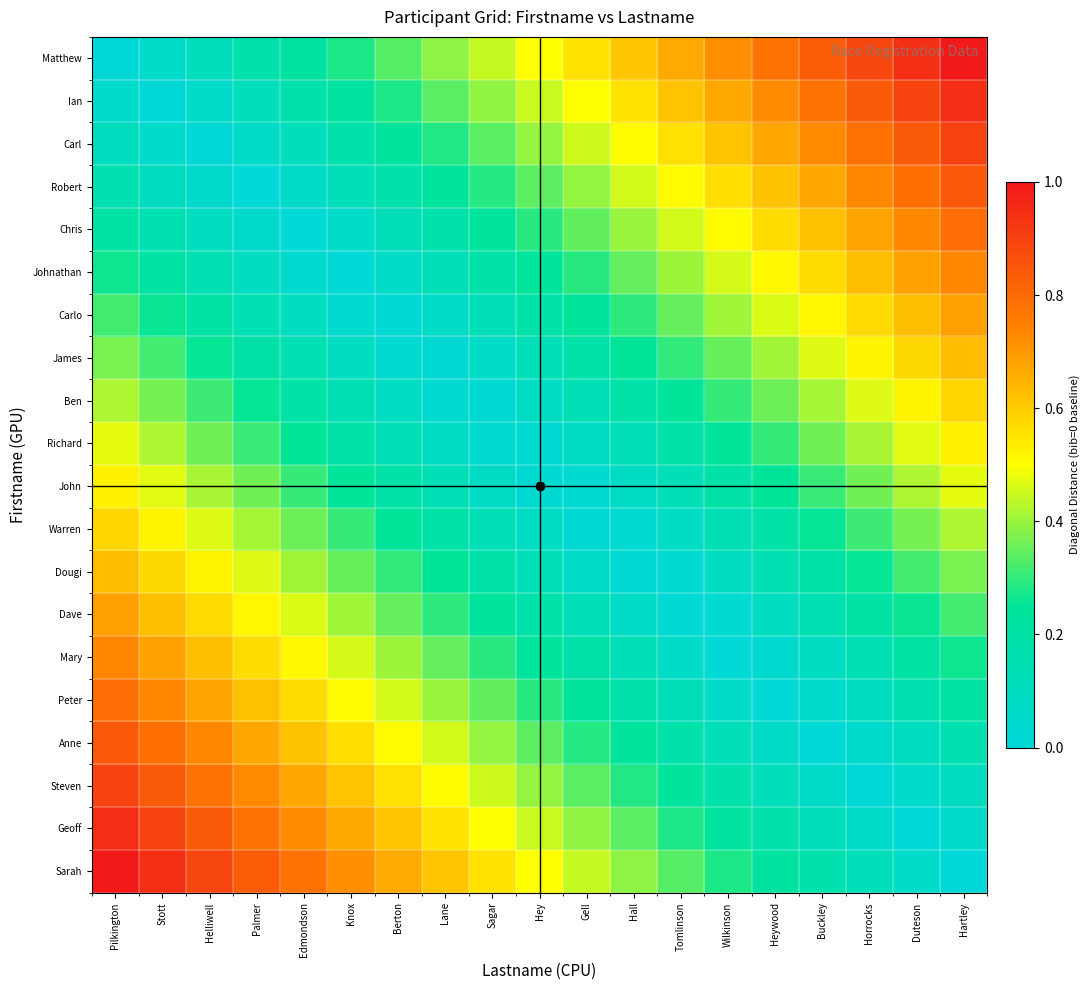

Reading left to right, what are all the values shown in this chart?

Matthew: Pilkington=0.0	Stott=0.1	Helliwell=0.1	Palmer=0.2	Edmondson=0.2	Knox=0.3	Berton=0.3	Lane=0.4	Sagar=0.4	Hey=0.5	Gell=0.6	Hall=0.6	Tomlinson=0.7	Wilkinson=0.7	Heywood=0.8	Buckley=0.8	Horrocks=0.9	Duteson=0.9	Hartley=1.0
Ian: Pilkington=0.1	Stott=0.0	Helliwell=0.1	Palmer=0.1	Edmondson=0.2	Knox=0.2	Berton=0.3	Lane=0.3	Sagar=0.4	Hey=0.4	Gell=0.5	Hall=0.6	Tomlinson=0.6	Wilkinson=0.7	Heywood=0.7	Buckley=0.8	Horrocks=0.8	Duteson=0.9	Hartley=0.9
Carl: Pilkington=0.1	Stott=0.0	Helliwell=0.0	Palmer=0.1	Edmondson=0.1	Knox=0.2	Berton=0.2	Lane=0.3	Sagar=0.3	Hey=0.4	Gell=0.5	Hall=0.5	Tomlinson=0.6	Wilkinson=0.6	Heywood=0.7	Buckley=0.7	Horrocks=0.8	Duteson=0.8	Hartley=0.9
Robert: Pilkington=0.2	Stott=0.1	Helliwell=0.0	Palmer=0.0	Edmondson=0.1	Knox=0.1	Berton=0.2	Lane=0.2	Sagar=0.3	Hey=0.3	Gell=0.4	Hall=0.5	Tomlinson=0.5	Wilkinson=0.6	Heywood=0.6	Buckley=0.7	Horrocks=0.7	Duteson=0.8	Hartley=0.8
Chris: Pilkington=0.2	Stott=0.2	Helliwell=0.1	Palmer=0.0	Edmondson=0.0	Knox=0.1	Berton=0.1	Lane=0.2	Sagar=0.2	Hey=0.3	Gell=0.3	Hall=0.4	Tomlinson=0.5	Wilkinson=0.5	Heywood=0.6	Buckley=0.6	Horrocks=0.7	Duteson=0.7	Hartley=0.8
Johnathan: Pilkington=0.3	Stott=0.2	Helliwell=0.2	Palmer=0.1	Edmondson=0.0	Knox=0.0	Berton=0.1	Lane=0.1	Sagar=0.2	Hey=0.2	Gell=0.3	Hall=0.3	Tomlinson=0.4	Wilkinson=0.5	Heywood=0.5	Buckley=0.6	Horrocks=0.6	Duteson=0.7	Hartley=0.7
Carlo: Pilkington=0.3	Stott=0.3	Helliwell=0.2	Palmer=0.1	Edmondson=0.1	Knox=0.0	Berton=0.0	Lane=0.1	Sagar=0.1	Hey=0.2	Gell=0.2	Hall=0.3	Tomlinson=0.4	Wilkinson=0.4	Heywood=0.5	Buckley=0.5	Horrocks=0.6	Duteson=0.6	Hartley=0.7
James: Pilkington=0.4	Stott=0.3	Helliwell=0.3	Palmer=0.2	Edmondson=0.1	Knox=0.1	Berton=0.0	Lane=0.0	Sagar=0.1	Hey=0.1	Gell=0.2	Hall=0.2	Tomlinson=0.3	Wilkinson=0.4	Heywood=0.4	Buckley=0.5	Horrocks=0.5	Duteson=0.6	Hartley=0.6
Ben: Pilkington=0.4	Stott=0.4	Helliwell=0.3	Palmer=0.3	Edmondson=0.2	Knox=0.1	Berton=0.1	Lane=0.0	Sagar=0.0	Hey=0.1	Gell=0.1	Hall=0.2	Tomlinson=0.2	Wilkinson=0.3	Heywood=0.4	Buckley=0.4	Horrocks=0.5	Duteson=0.5	Hartley=0.6
Richard: Pilkington=0.5	Stott=0.4	Helliwell=0.4	Palmer=0.3	Edmondson=0.3	Knox=0.2	Berton=0.1	Lane=0.1	Sagar=0.0	Hey=0.0	Gell=0.1	Hall=0.1	Tomlinson=0.2	Wilkinson=0.2	Heywood=0.3	Buckley=0.4	Horrocks=0.4	Duteson=0.5	Hartley=0.5
John: Pilkington=0.5	Stott=0.5	Helliwell=0.4	Palmer=0.4	Edmondson=0.3	Knox=0.2	Berton=0.2	Lane=0.1	Sagar=0.1	Hey=0.0	Gell=0.0	Hall=0.1	Tomlinson=0.1	Wilkinson=0.2	Heywood=0.3	Buckley=0.3	Horrocks=0.4	Duteson=0.4	Hartley=0.5
Warren: Pilkington=0.6	Stott=0.5	Helliwell=0.5	Palmer=0.4	Edmondson=0.4	Knox=0.3	Berton=0.2	Lane=0.2	Sagar=0.1	Hey=0.1	Gell=0.0	Hall=0.0	Tomlinson=0.1	Wilkinson=0.1	Heywood=0.2	Buckley=0.3	Horrocks=0.3	Duteson=0.4	Hartley=0.4
Dougi: Pilkington=0.6	Stott=0.6	Helliwell=0.5	Palmer=0.5	Edmondson=0.4	Knox=0.4	Berton=0.3	Lane=0.2	Sagar=0.2	Hey=0.1	Gell=0.1	Hall=0.0	Tomlinson=0.0	Wilkinson=0.1	Heywood=0.1	Buckley=0.2	Horrocks=0.3	Duteson=0.3	Hartley=0.4
Dave: Pilkington=0.7	Stott=0.6	Helliwell=0.6	Palmer=0.5	Edmondson=0.5	Knox=0.4	Berton=0.4	Lane=0.3	Sagar=0.2	Hey=0.2	Gell=0.1	Hall=0.1	Tomlinson=0.0	Wilkinson=0.0	Heywood=0.1	Buckley=0.1	Horrocks=0.2	Duteson=0.3	Hartley=0.3
Mary: Pilkington=0.7	Stott=0.7	Helliwell=0.6	Palmer=0.6	Edmondson=0.5	Knox=0.5	Berton=0.4	Lane=0.3	Sagar=0.3	Hey=0.2	Gell=0.2	Hall=0.1	Tomlinson=0.1	Wilkinson=0.0	Heywood=0.0	Buckley=0.1	Horrocks=0.2	Duteson=0.2	Hartley=0.3
Peter: Pilkington=0.8	Stott=0.7	Helliwell=0.7	Palmer=0.6	Edmondson=0.6	Knox=0.5	Berton=0.5	Lane=0.4	Sagar=0.3	Hey=0.3	Gell=0.2	Hall=0.2	Tomlinson=0.1	Wilkinson=0.1	Heywood=0.0	Buckley=0.0	Horrocks=0.1	Duteson=0.2	Hartley=0.2
Anne: Pilkington=0.8	Stott=0.8	Helliwell=0.7	Palmer=0.7	Edmondson=0.6	Knox=0.6	Berton=0.5	Lane=0.5	Sagar=0.4	Hey=0.3	Gell=0.3	Hall=0.2	Tomlinson=0.2	Wilkinson=0.1	Heywood=0.1	Buckley=0.0	Horrocks=0.0	Duteson=0.1	Hartley=0.2
Steven: Pilkington=0.9	Stott=0.8	Helliwell=0.8	Palmer=0.7	Edmondson=0.7	Knox=0.6	Berton=0.6	Lane=0.5	Sagar=0.5	Hey=0.4	Gell=0.3	Hall=0.3	Tomlinson=0.2	Wilkinson=0.2	Heywood=0.1	Buckley=0.1	Horrocks=0.0	Duteson=0.0	Hartley=0.1
Geoff: Pilkington=0.9	Stott=0.9	Helliwell=0.8	Palmer=0.8	Edmondson=0.7	Knox=0.7	Berton=0.6	Lane=0.6	Sagar=0.5	Hey=0.4	Gell=0.4	Hall=0.3	Tomlinson=0.3	Wilkinson=0.2	Heywood=0.2	Buckley=0.1	Horrocks=0.1	Duteson=0.0	Hartley=0.1
Sarah: Pilkington=1.0	Stott=0.9	Helliwell=0.9	Palmer=0.8	Edmondson=0.8	Knox=0.7	Berton=0.7	Lane=0.6	Sagar=0.6	Hey=0.5	Gell=0.4	Hall=0.4	Tomlinson=0.3	Wilkinson=0.3	Heywood=0.2	Buckley=0.2	Horrocks=0.1	Duteson=0.1	Hartley=0.0